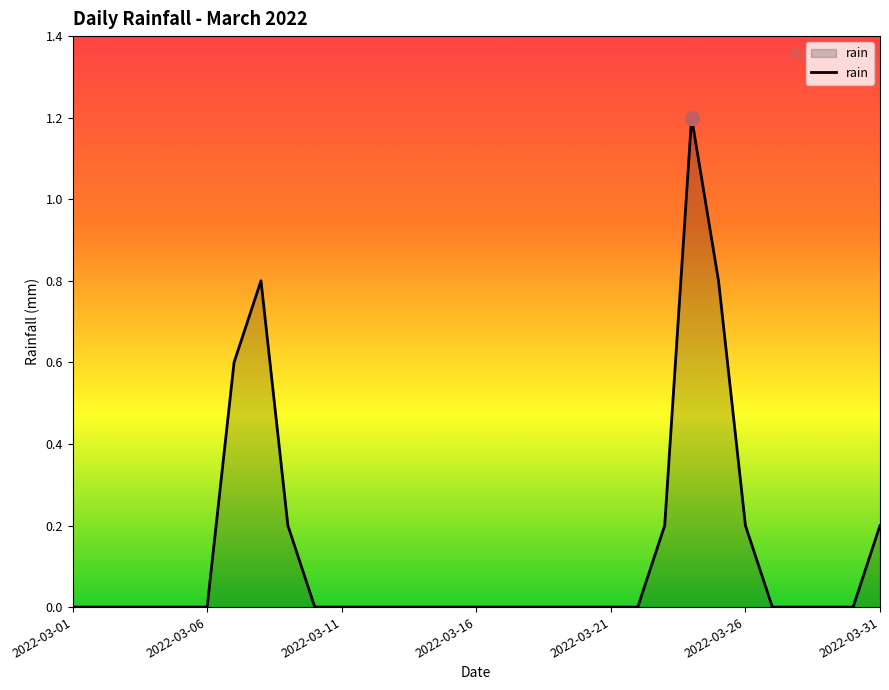

What is the greatest value displayed?

1.2